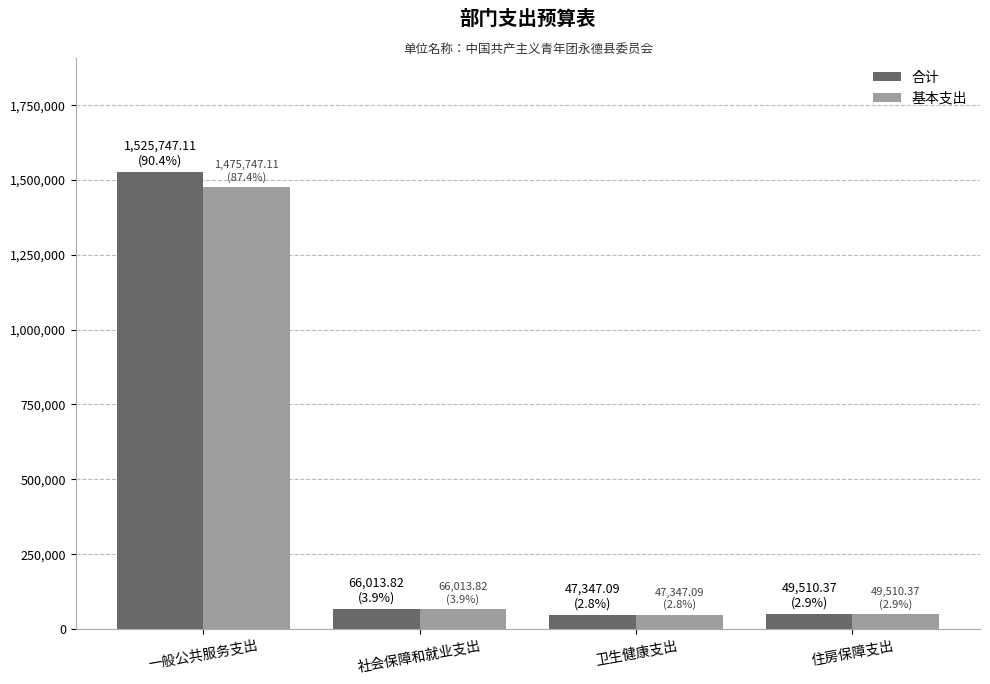

Which category has the highest value across all series?

一般公共服务支出